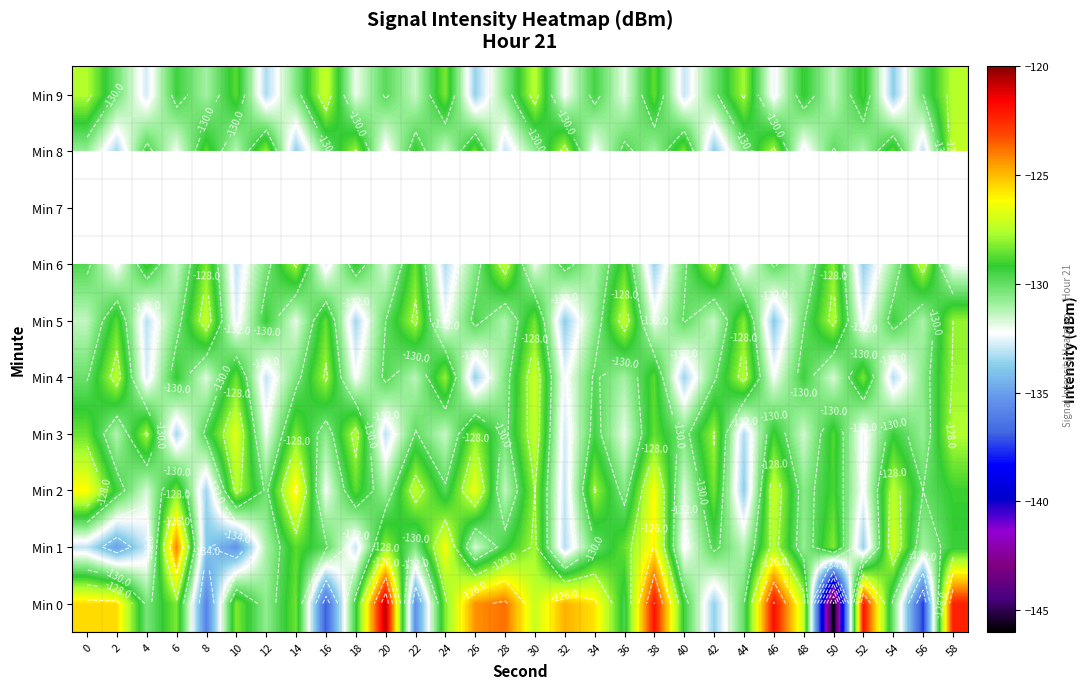

Which series has the largest total across all categories?

Min 0